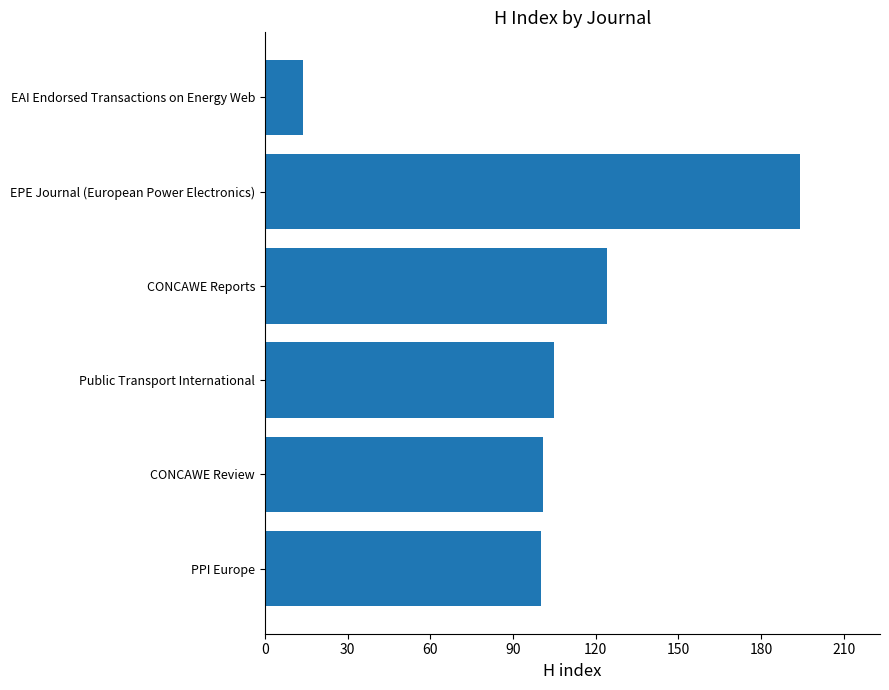

What is the change in value from CONCAWE Review to CONCAWE Reports?

+23